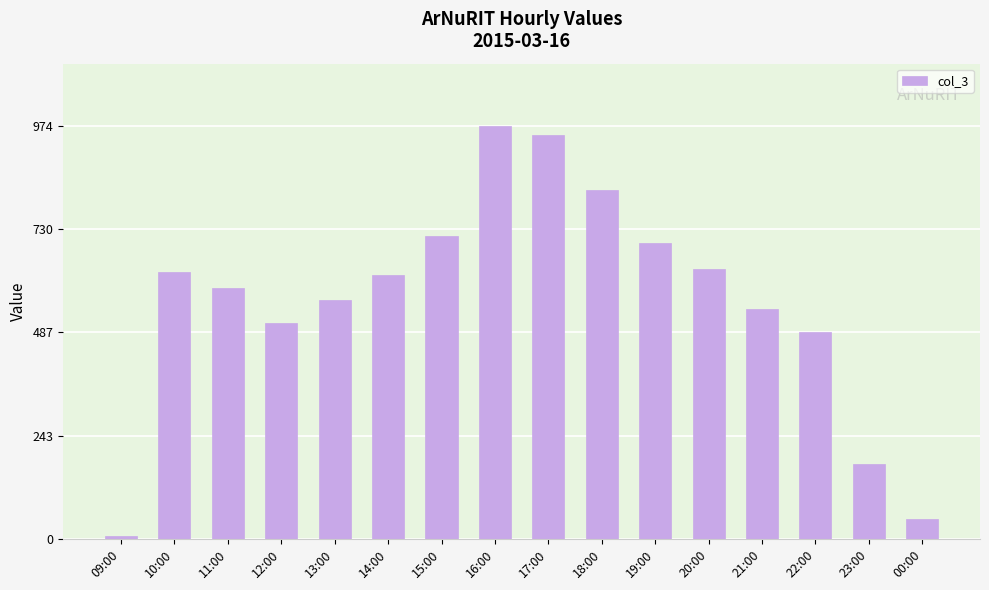

Is it true that the value at 12:00 is 288?

False